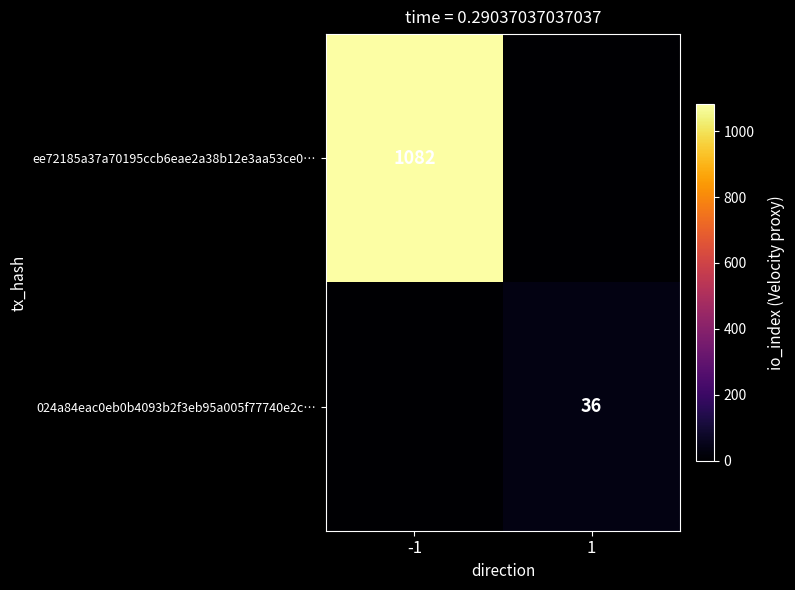

Is it true that ee72185a37a70195ccb6eae2a38b12e3aa53ce0… equals 240 at -1?

False